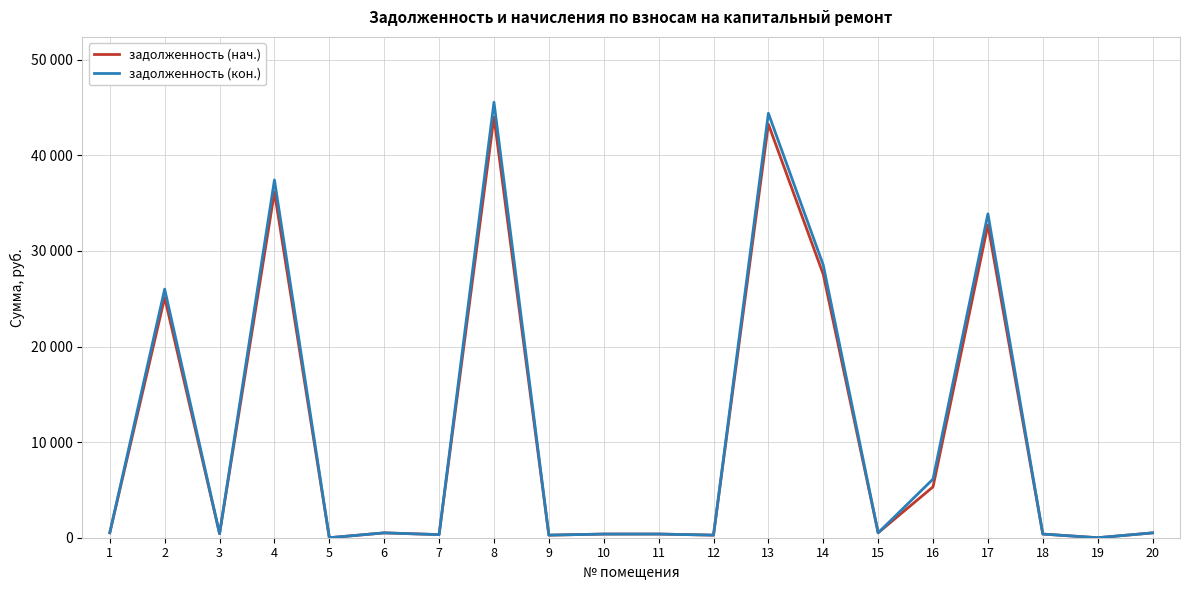

True or false: задолженность (кон.) has a value of 20790.4 at 8.

False